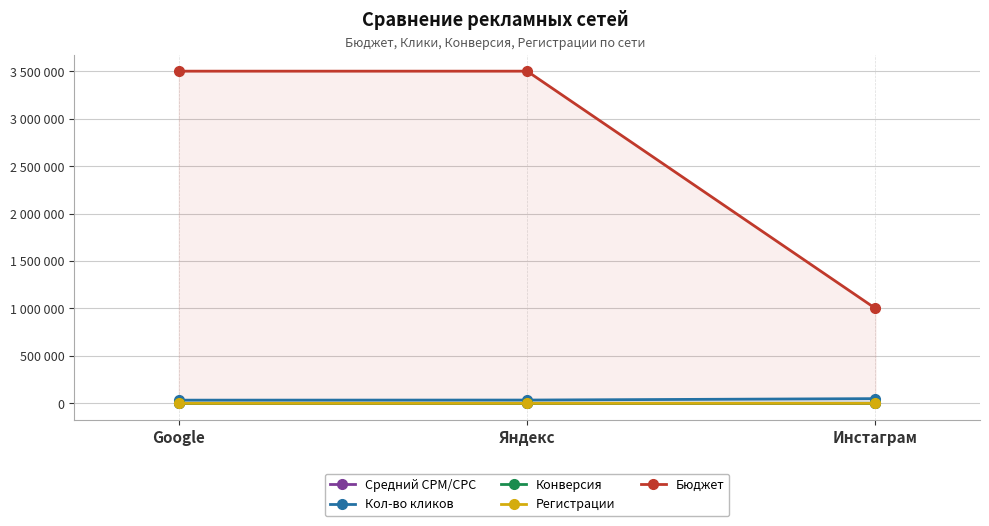

Which category has the highest value across all series?

Google